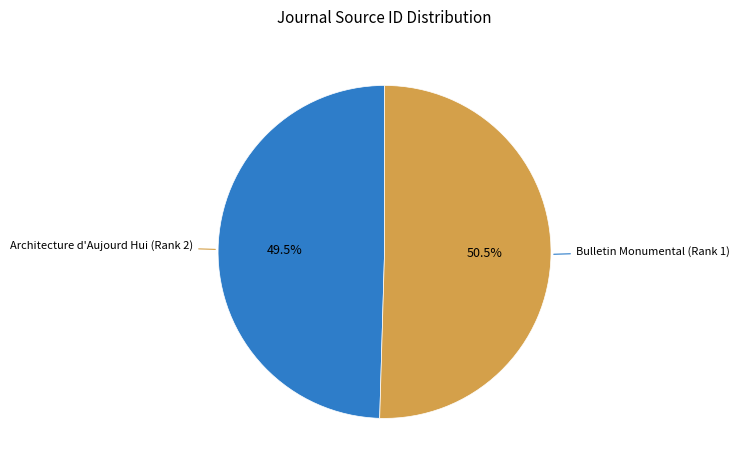

Between Bulletin Monumental (Rank 1) and Architecture d'Aujourd Hui (Rank 2), which is larger?

Bulletin Monumental (Rank 1)